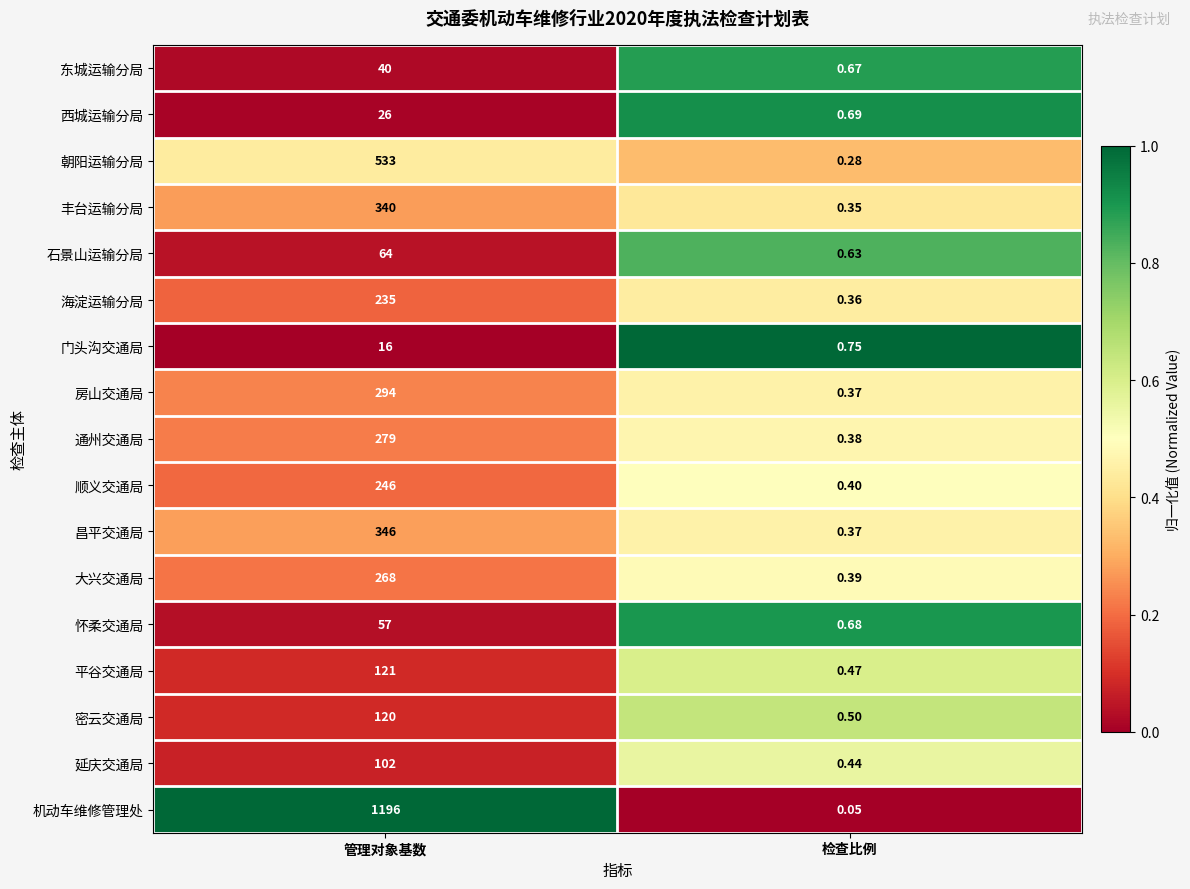

Which series has the largest range (max minus min)?

机动车维修管理处